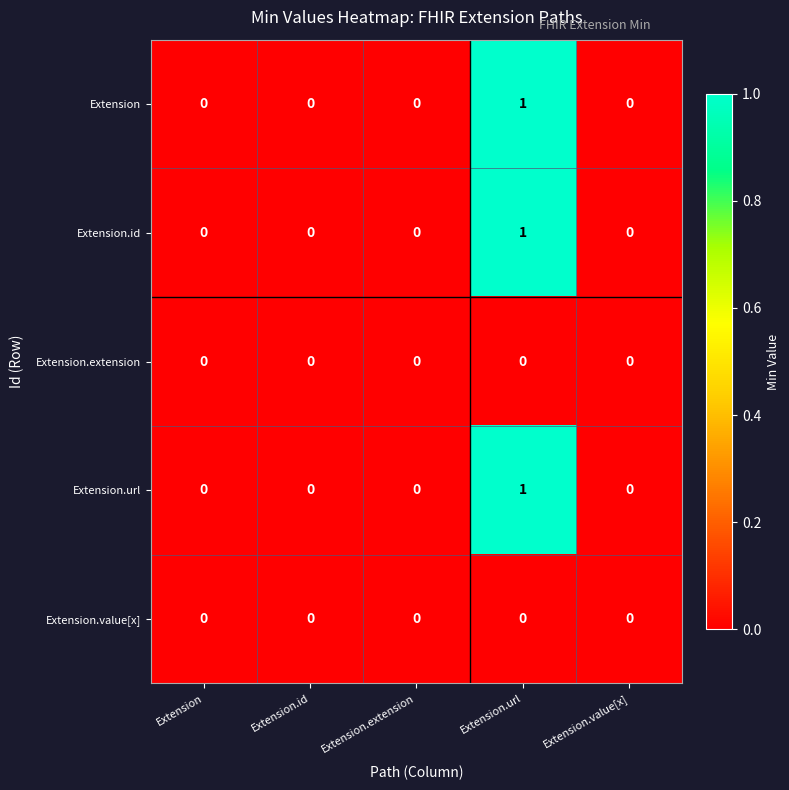

True or false: Extension.id has a value of -1 at Extension.

False